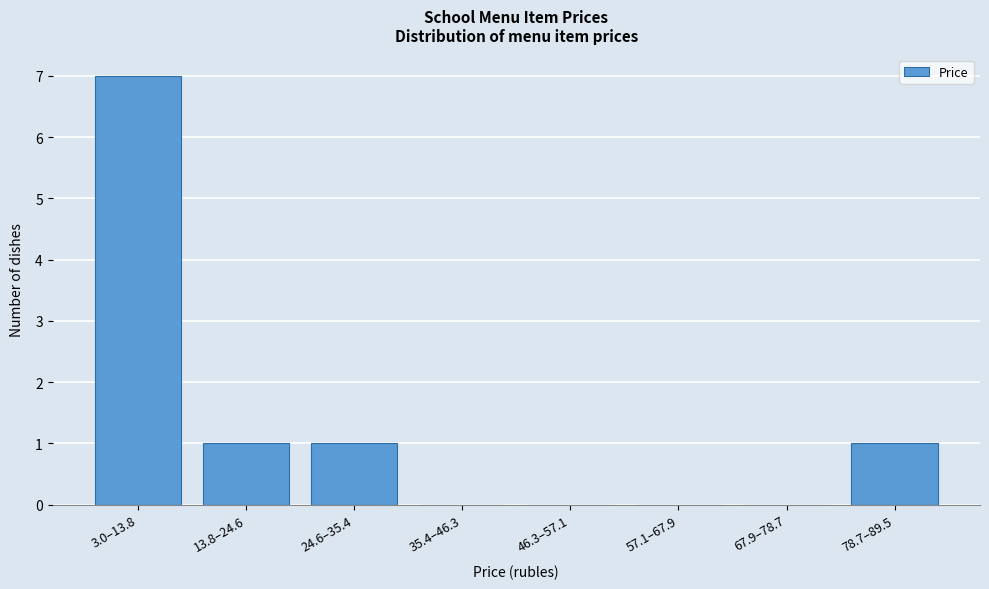

Reading right to left, what are all the values shown in this chart?

78.7–89.5=1	67.9–78.7=0	57.1–67.9=0	46.3–57.1=0	35.4–46.3=0	24.6–35.4=1	13.8–24.6=1	3.0–13.8=7